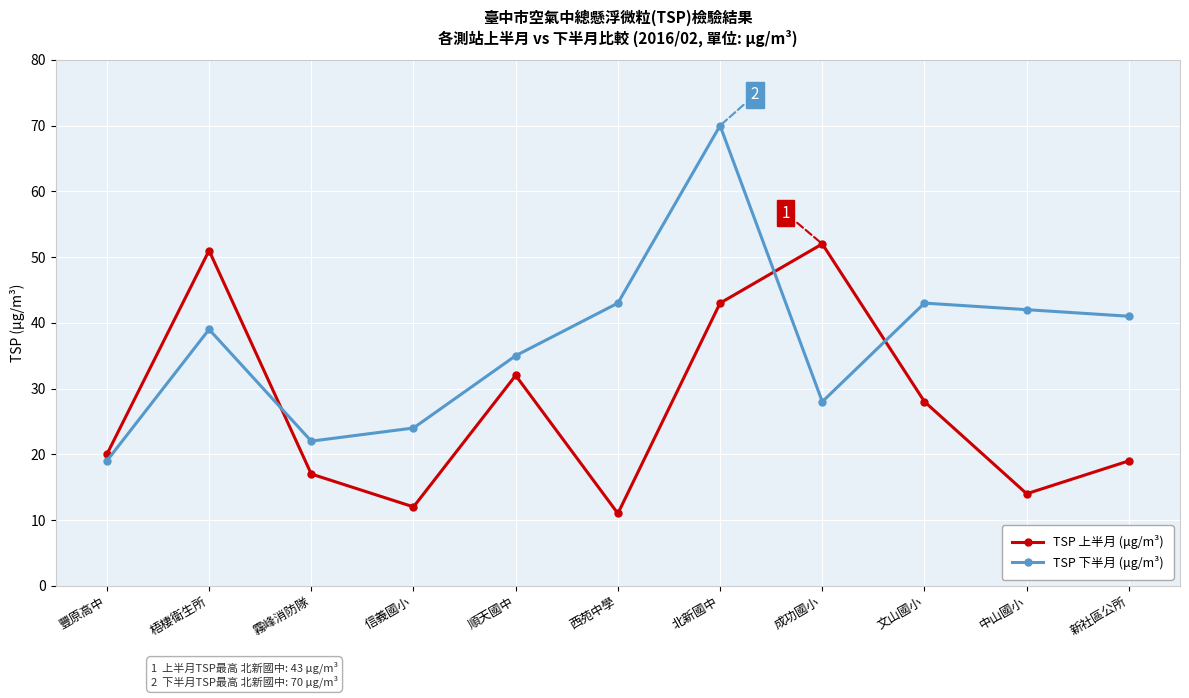

Which category has the lowest value in the TSP 下半月 (μg/m³) series?

豐原高中